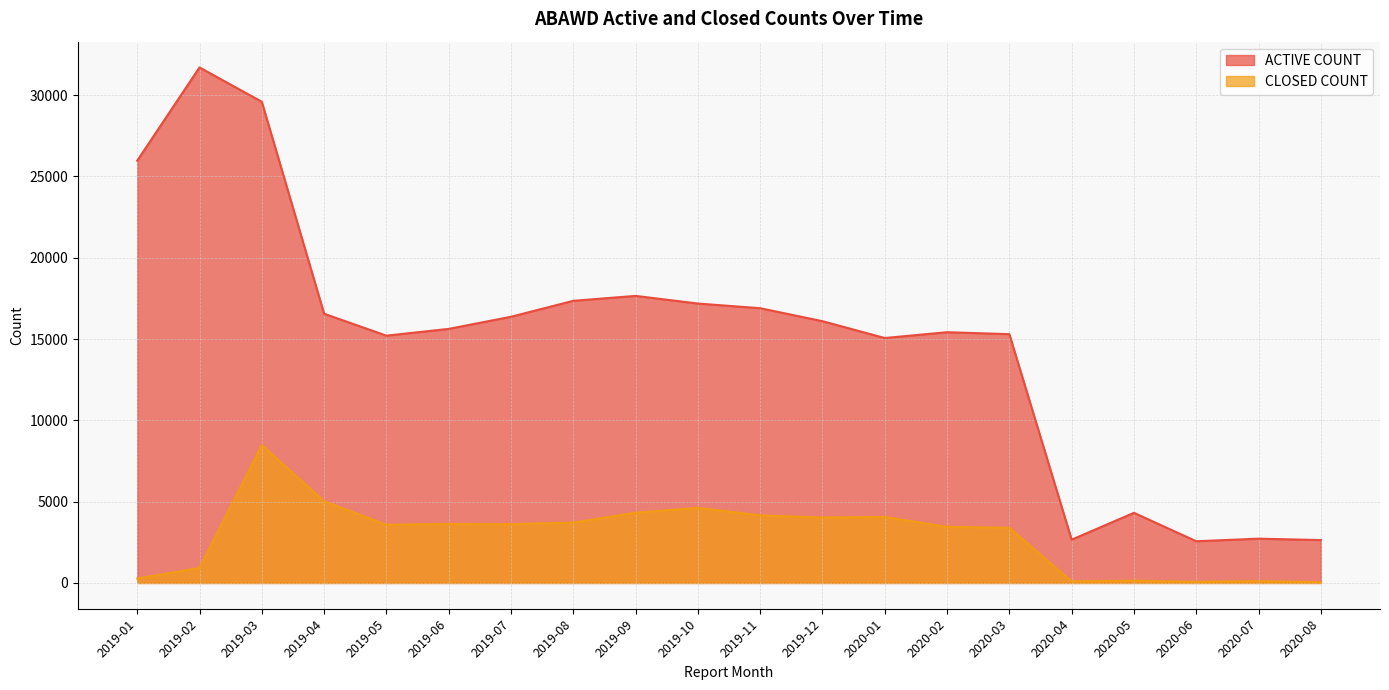

What is the sum of all CLOSED COUNT values?

57710